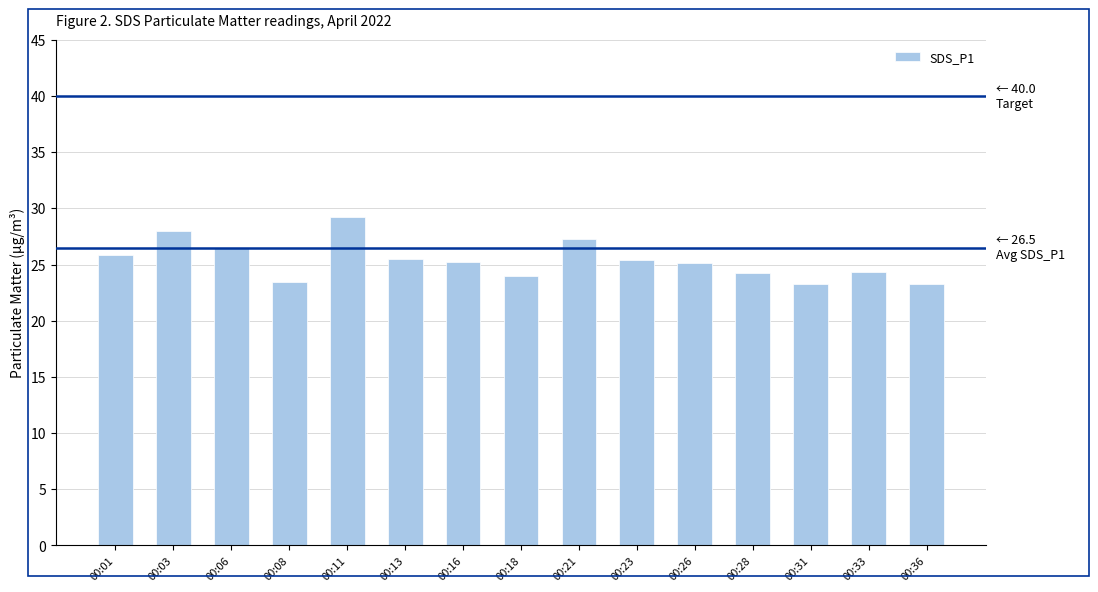

What is the average value?

25.4